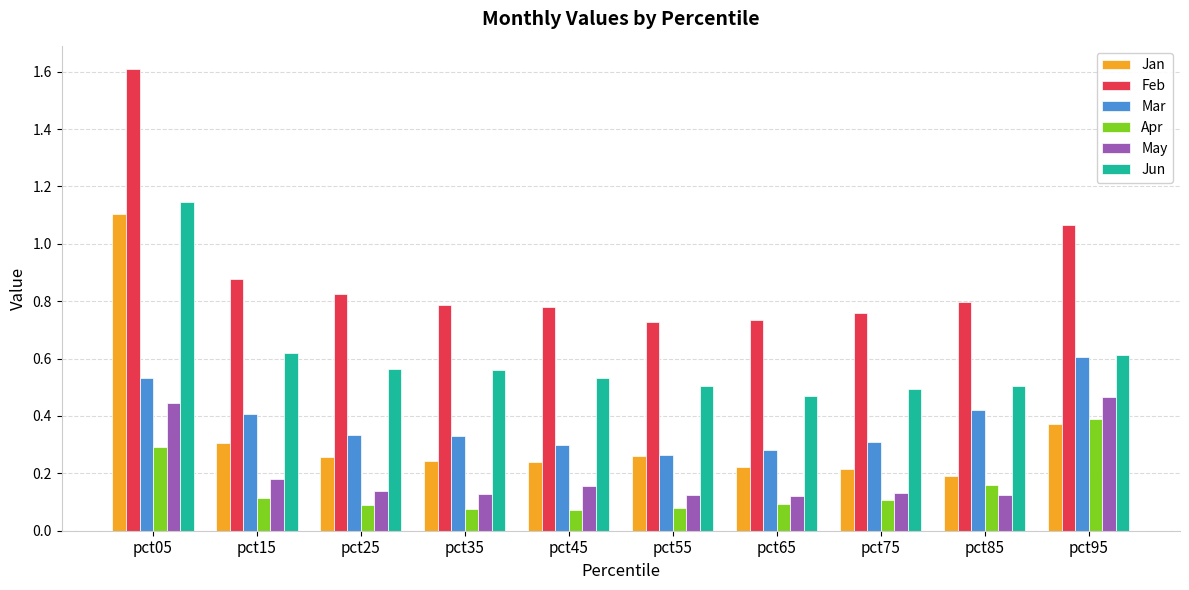

What is the sum of all Apr values?

1.5